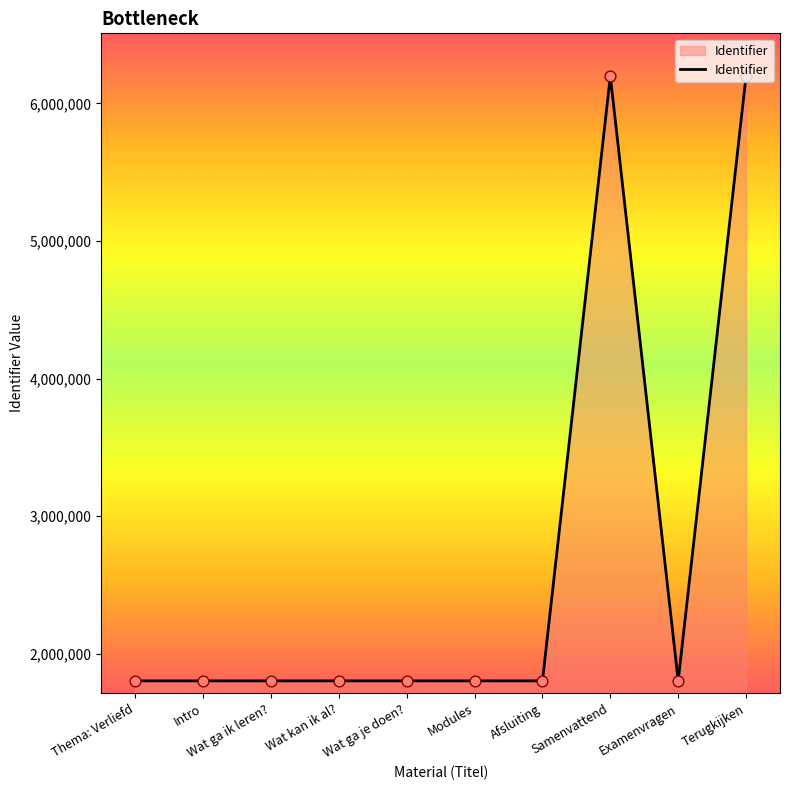

What is the ratio of the value at Samenvattend to the value at Wat ga ik leren??

3.4